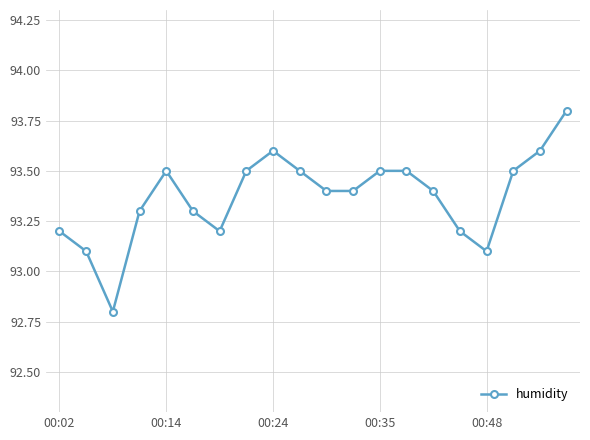

True or false: there are more than 0 points higher than both neighbors.

True